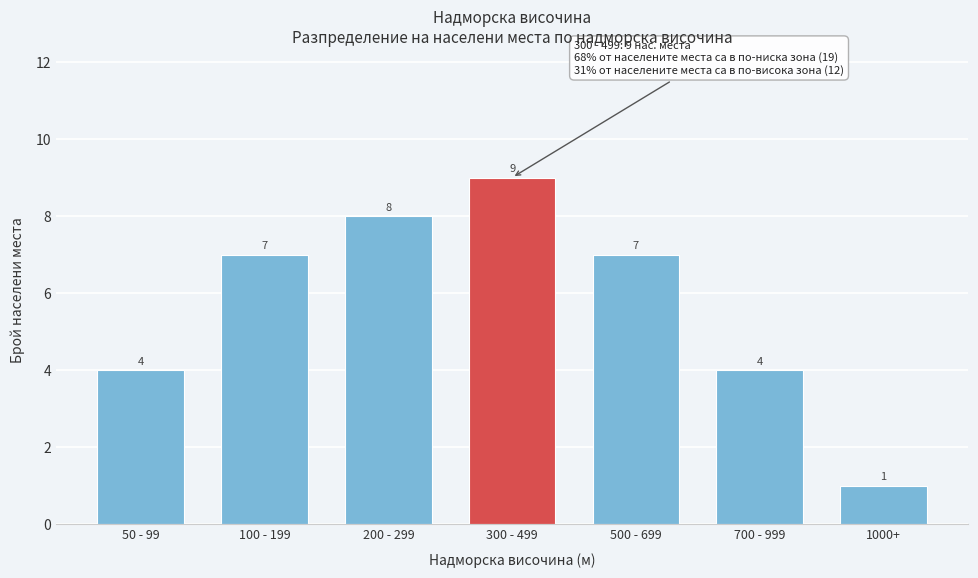

Reading right to left, extract all data points from this chart.

1	4	7	9	8	7	4